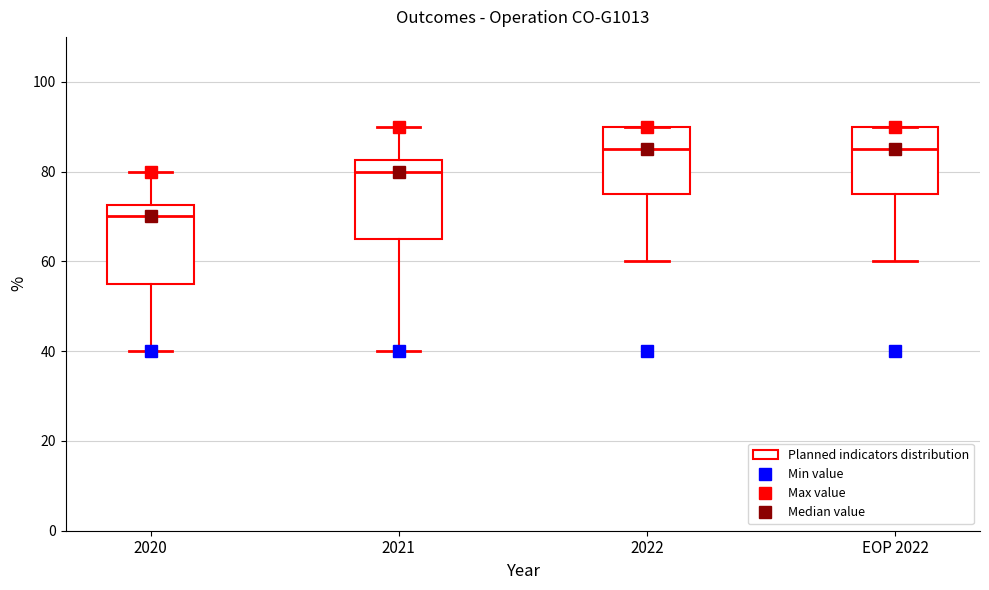

Reading left to right, read every box against the y-axis: the position of its median line, the range the box covers, and the ends of its whiskers. The values are not printed on the chart, so give them approximately, as read against the axis.

2020: median 70, box 56 to 72, whiskers 40 to 80
2021: median 80, box 66 to 82, whiskers 40 to 90
2022: median 86, box 76 to 90, whiskers 60 to 90
EOP 2022: median 86, box 76 to 90, whiskers 60 to 90